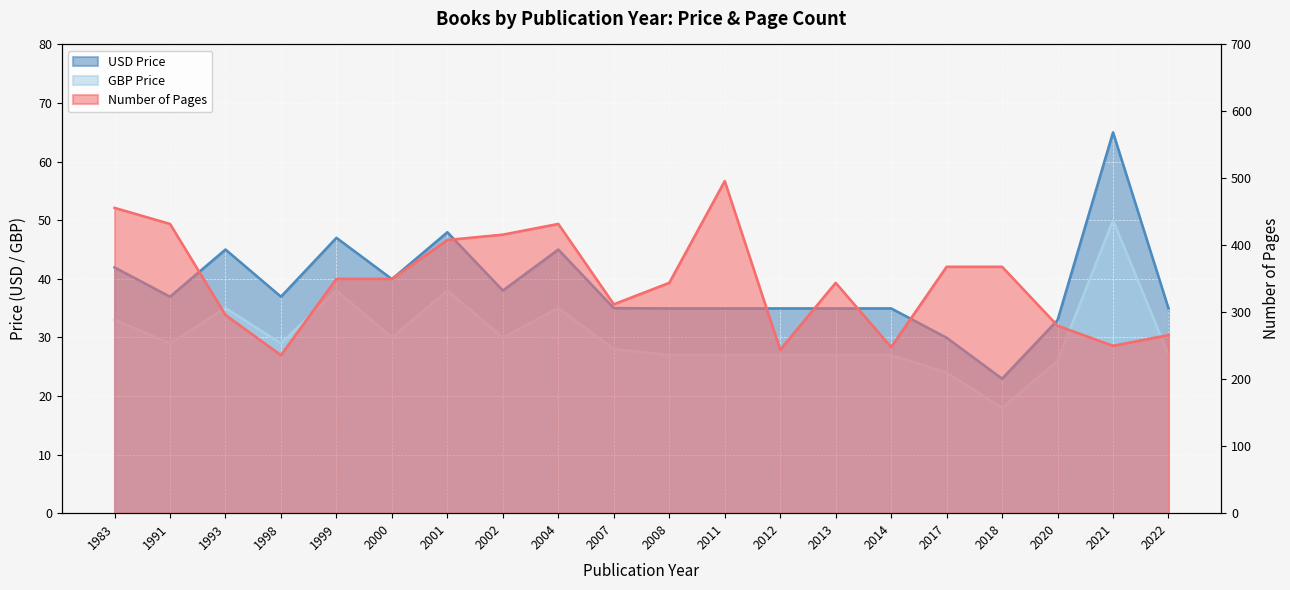

What is the difference between the GBP Price values at 2011 and 2018?

9.0